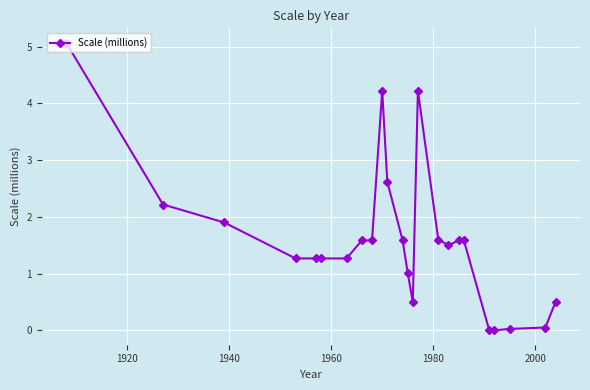

What is the average value?

1.6